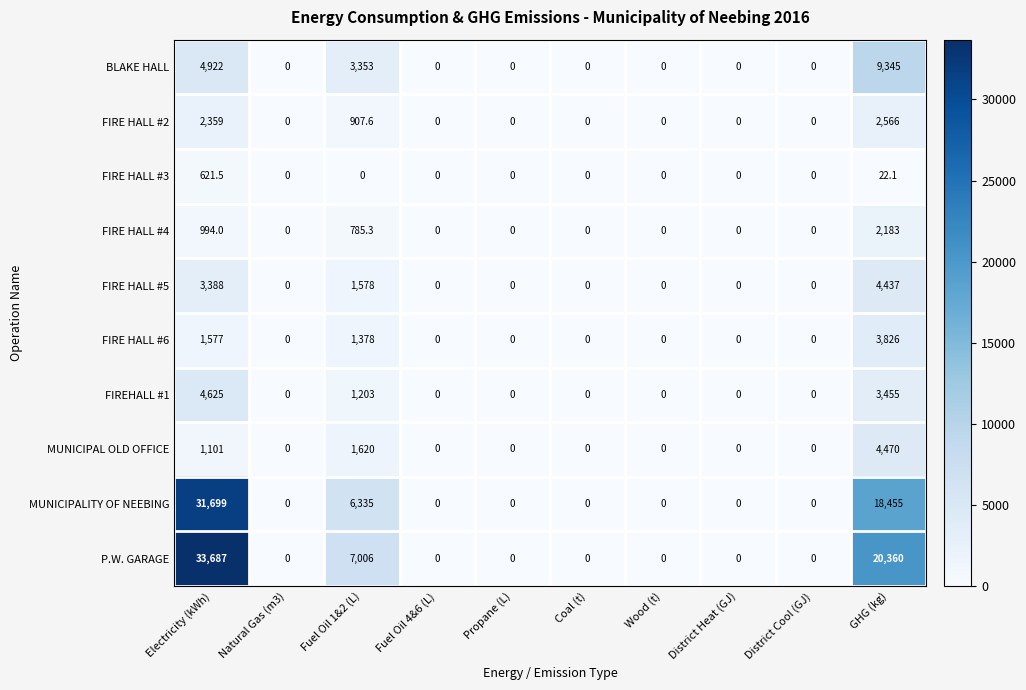

Which series has the largest total across all categories?

P.W. GARAGE